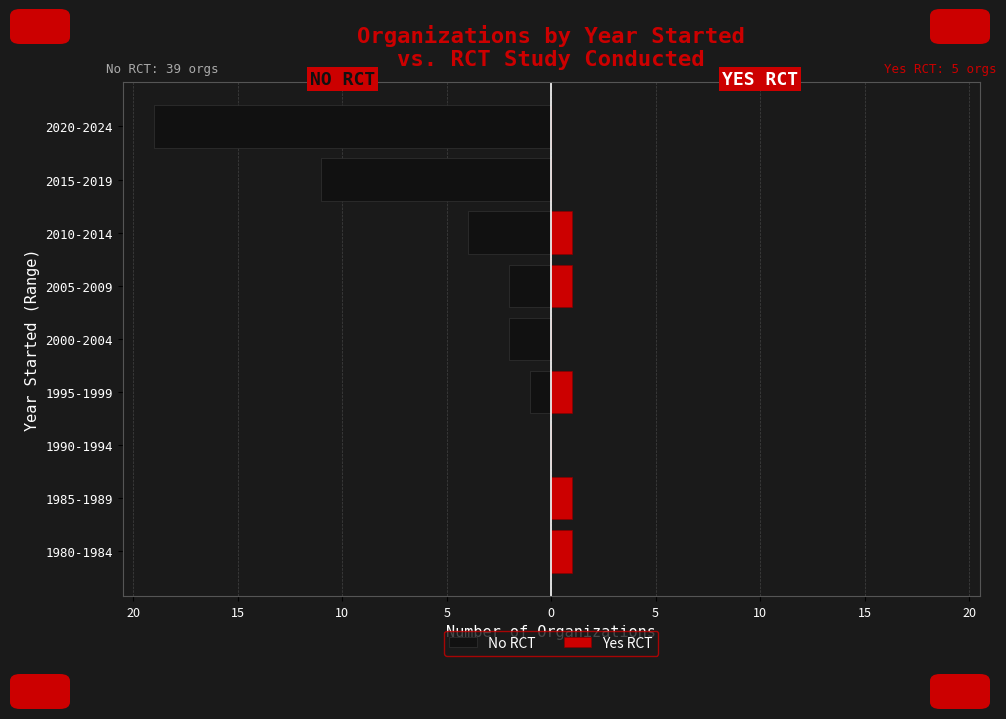

Is the value of No RCT at 1995-1999 greater than the value of Yes RCT at 2010-2014?

No